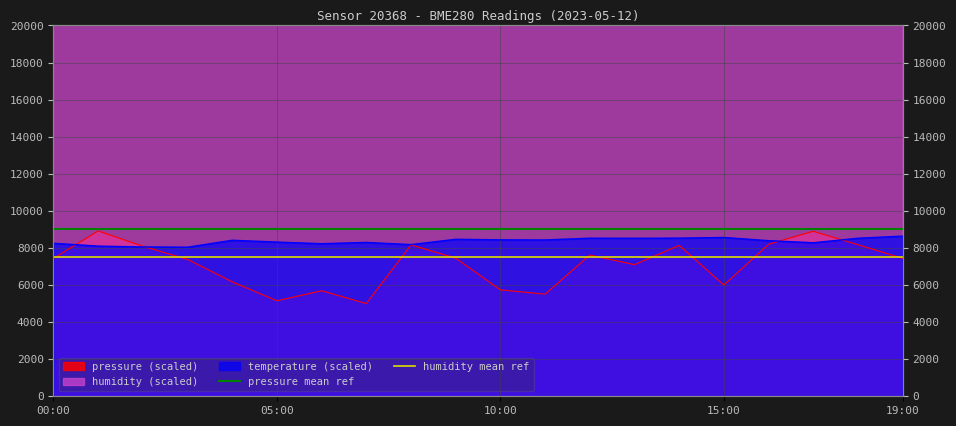

What is the minimum value for pressure mean ref?

9000